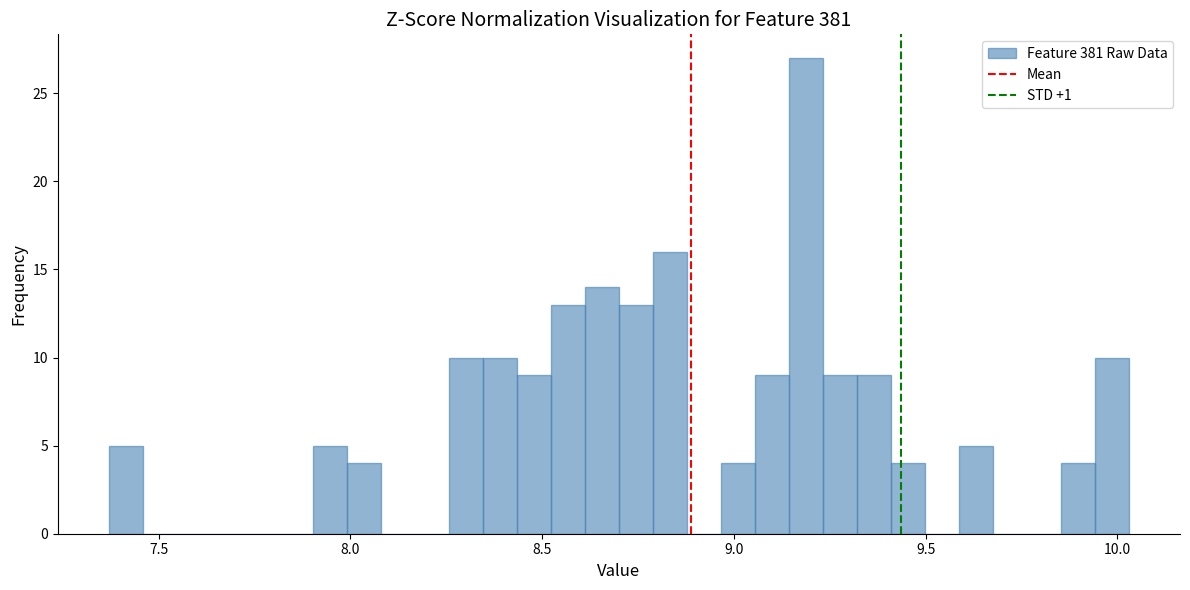

Around what value on the x-axis is the tallest bar? Give the approximate position of its centre, as read against the axis.

9.20